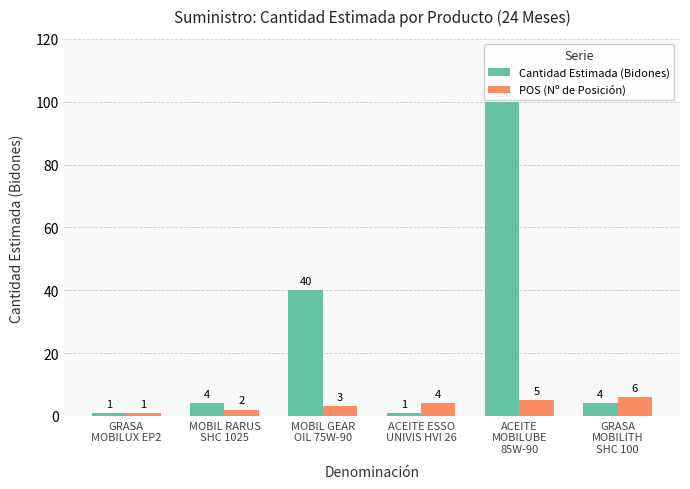

At how many categories does at least one series exceed 16?

2